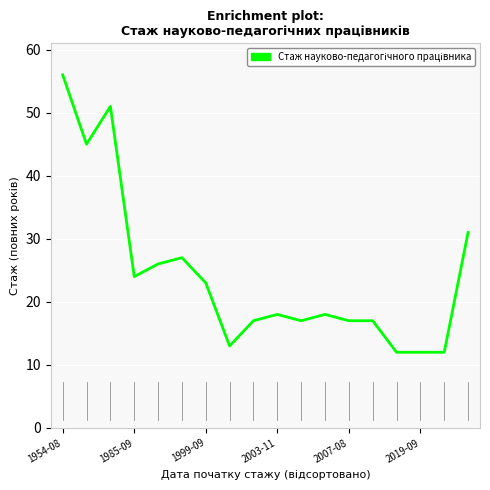

Reading right to left, transcribe all the data shown in this chart.

31	12	12	12	17	17	18	17	18	17	13	23	27	26	24	51	45	56